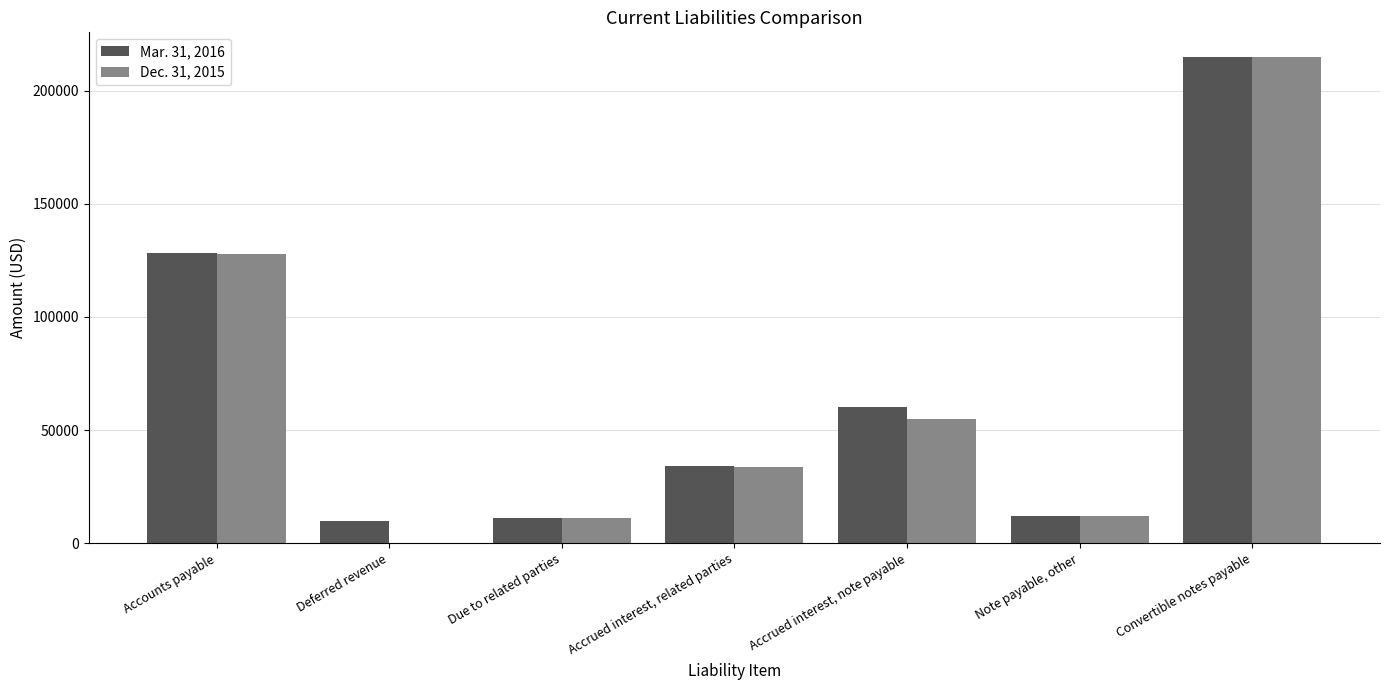

What is the sum of all Mar. 31, 2016 values?

470944